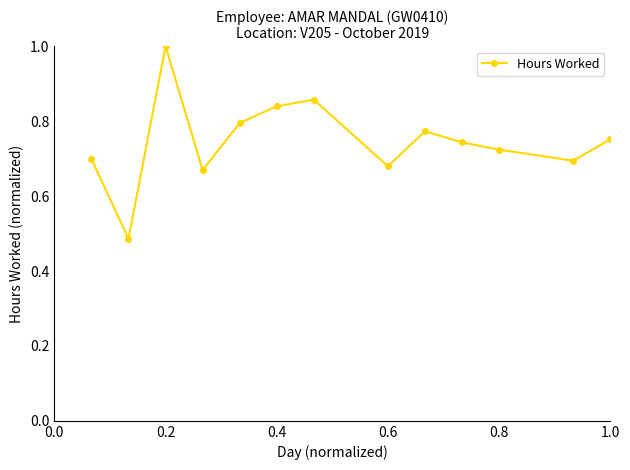

What is the difference between the maximum and second lowest values?

0.3